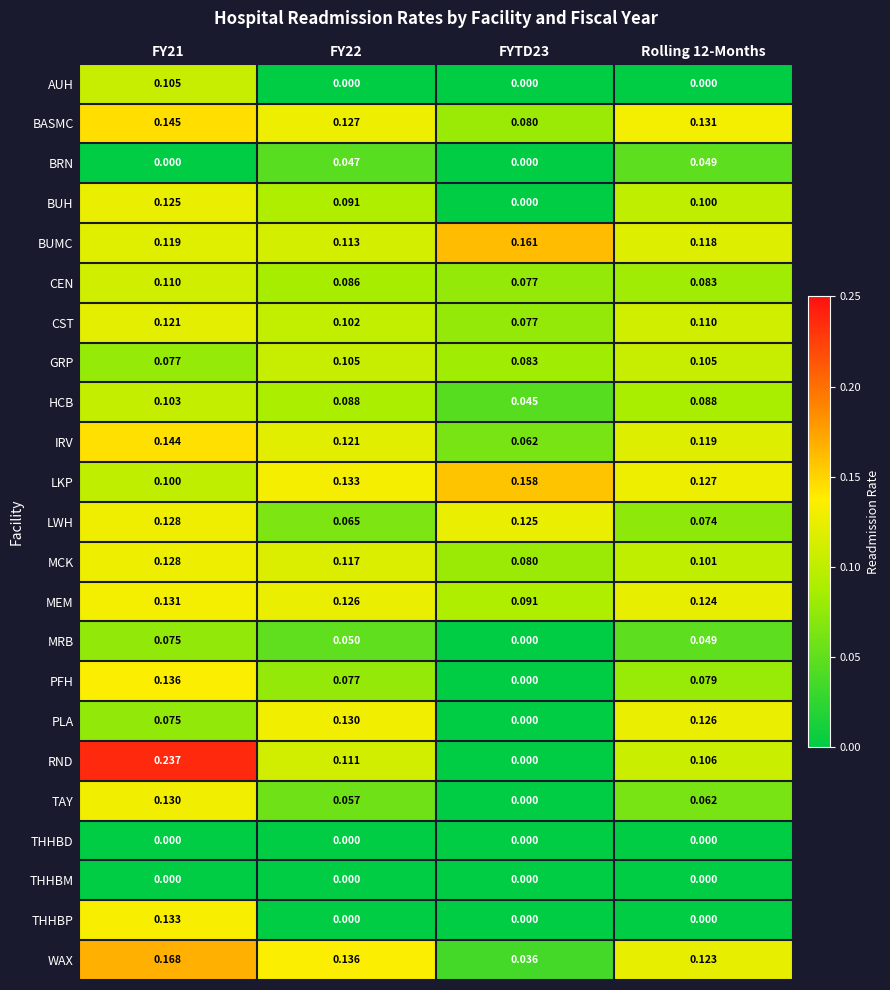

Which series has the largest total across all categories?

LKP